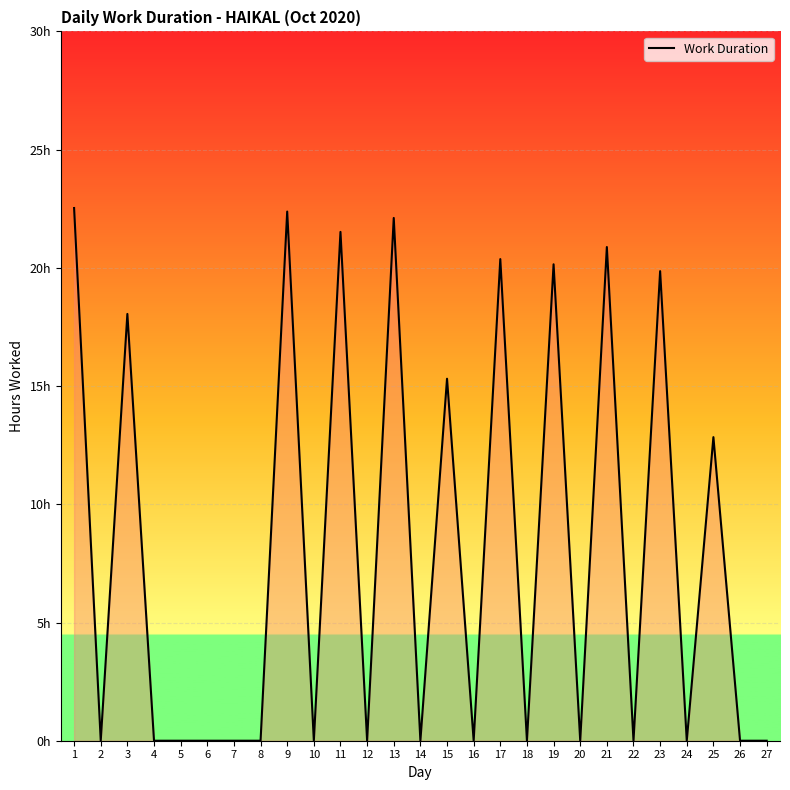

How many points are lower than both their immediate neighbors (excluding endpoints)?

9